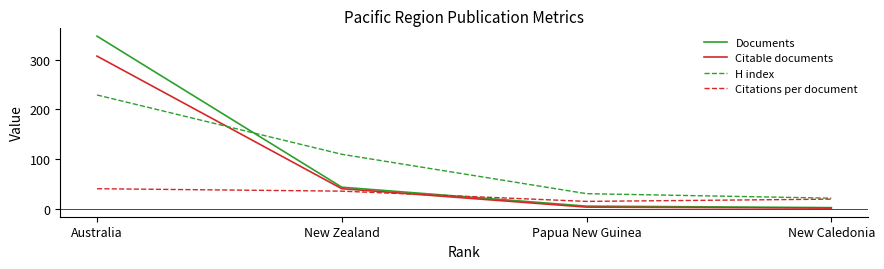

Rank the categories by Citations per document value from lowest to highest.

Papua New Guinea, New Caledonia, New Zealand, Australia